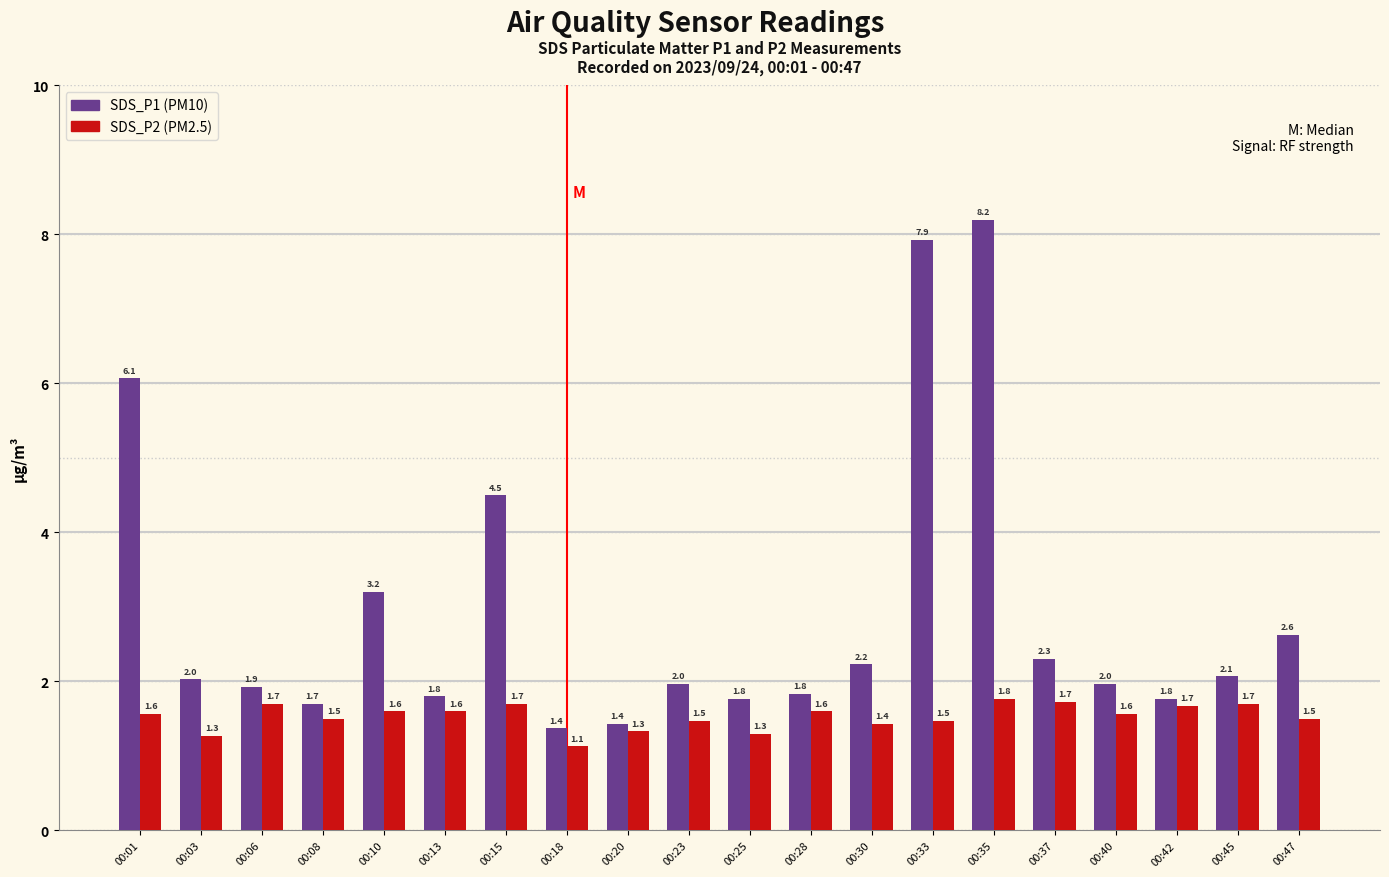

Which label corresponds to the largest value in the chart?

00:35